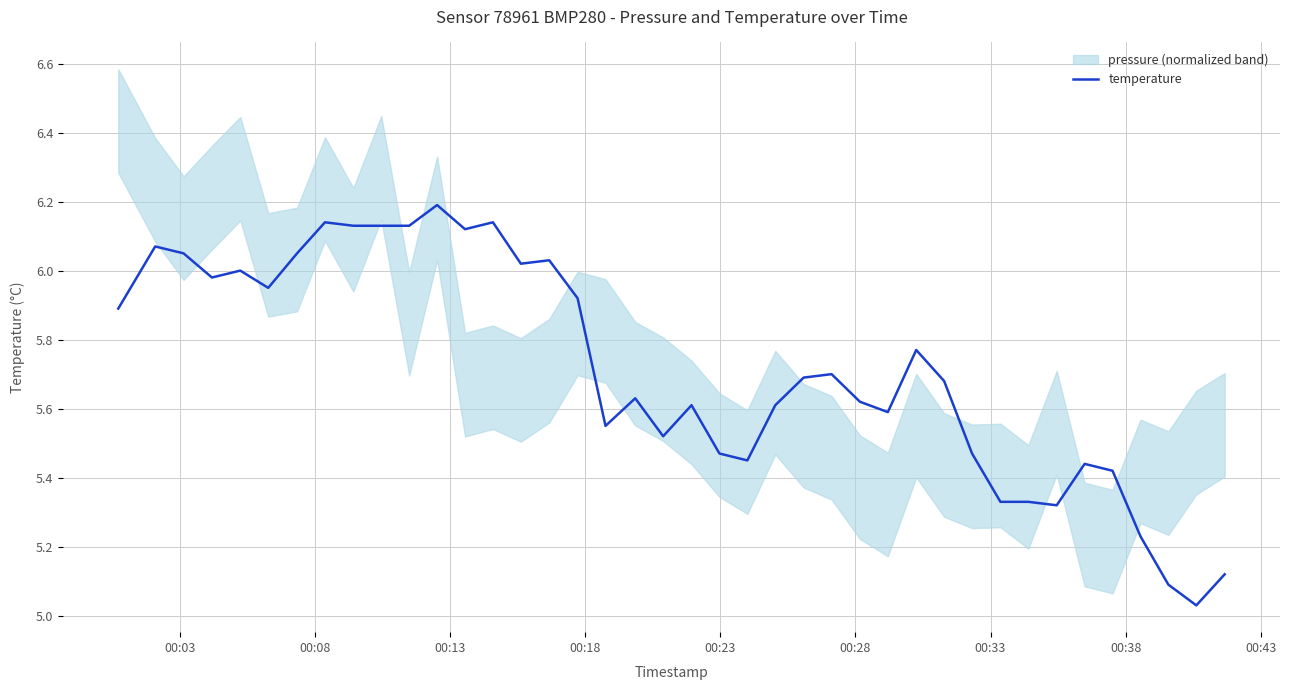

What is the maximum value for temperature?

6.2